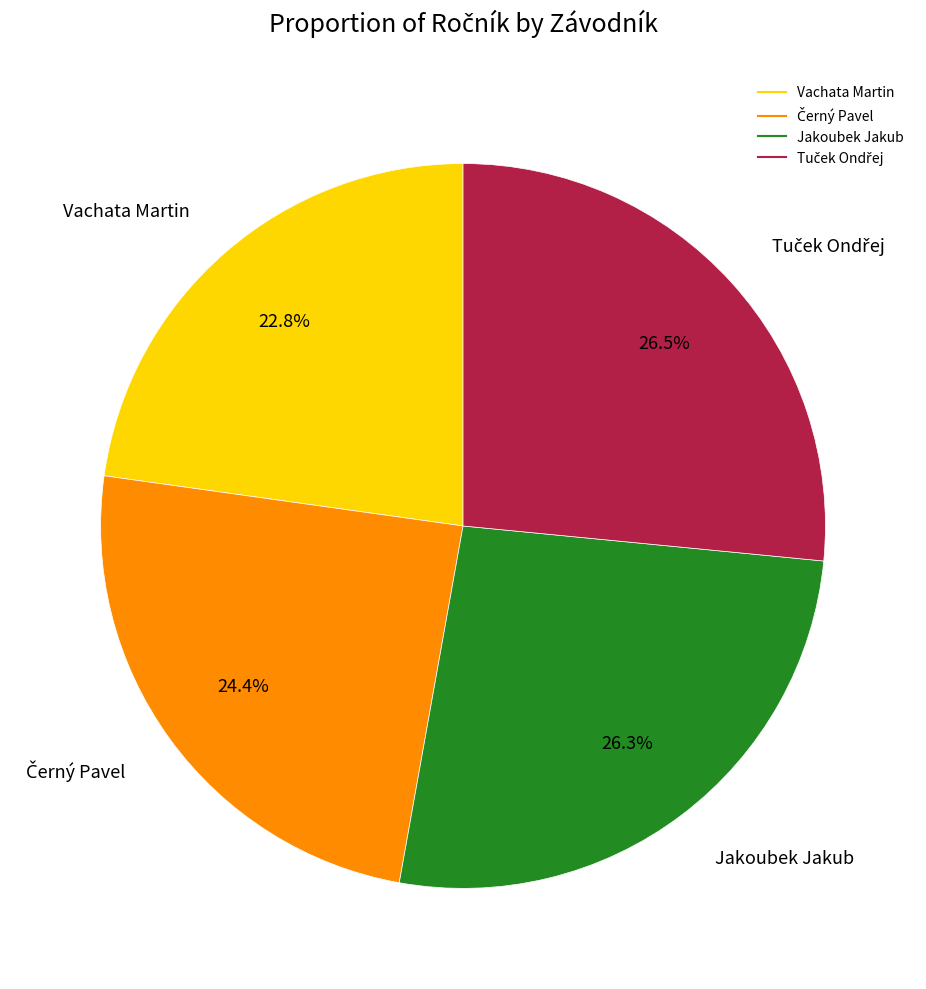

What is the smallest slice in the pie chart?

Vachata Martin